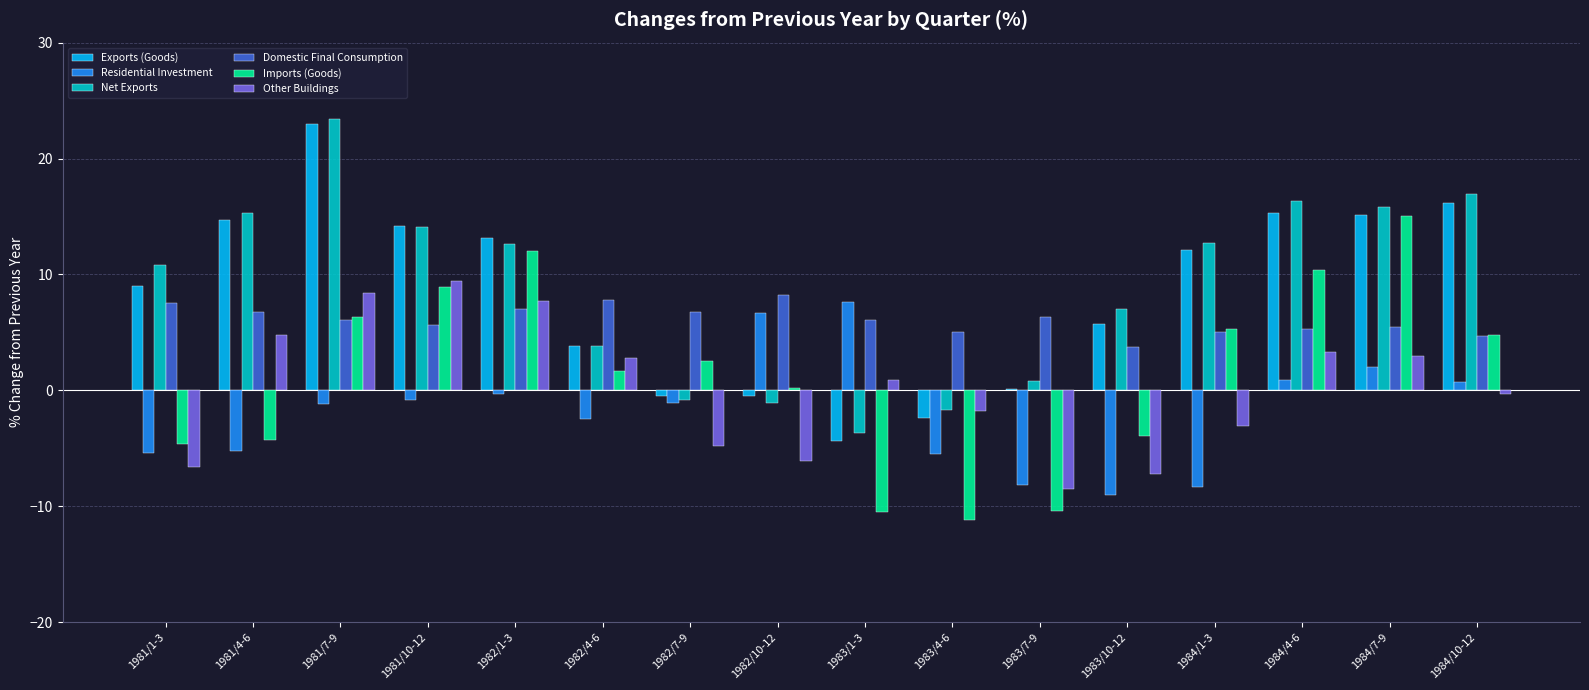

The value of Net Exports at 1984/4-6 is 16.3. True or false?

True